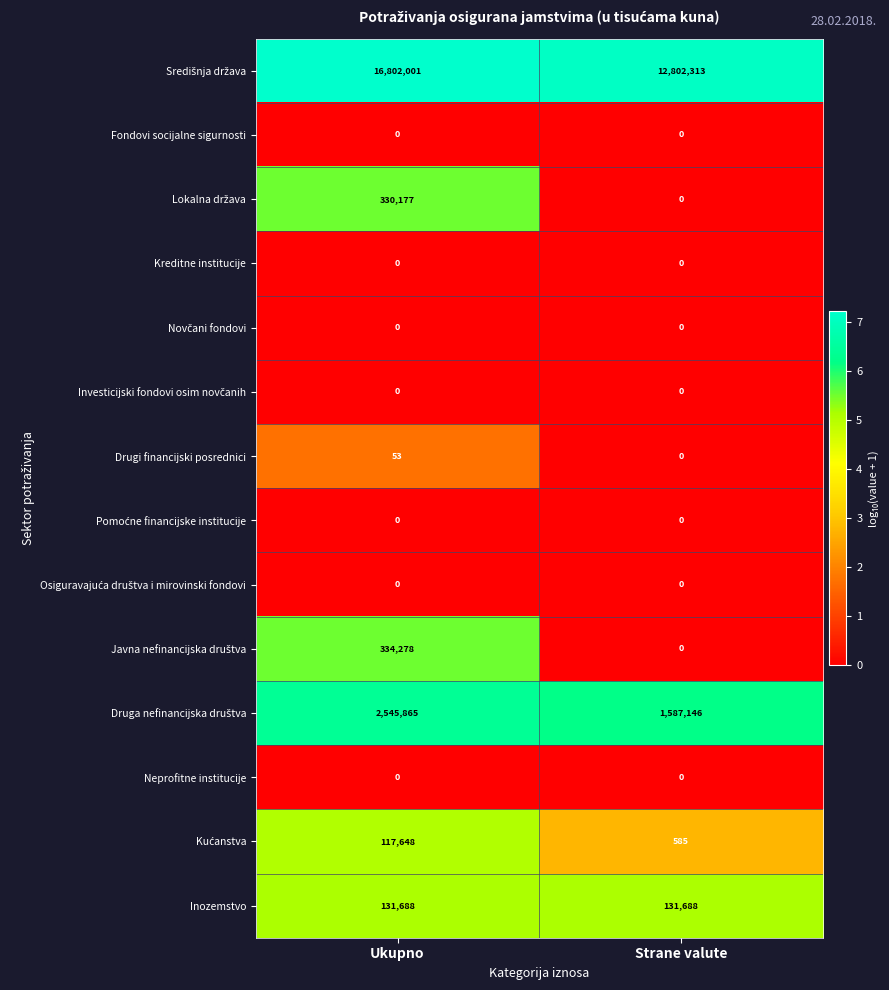

What is the spread (max minus min) of values at Strane valute?

12802313